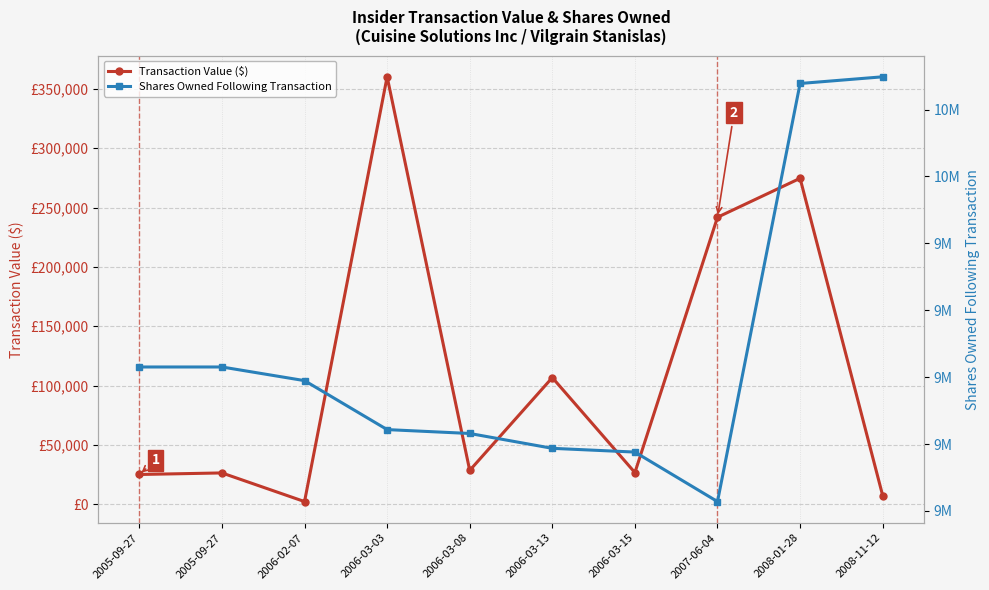

True or false: Transaction Value ($) has more than 1 interior local peaks.

True